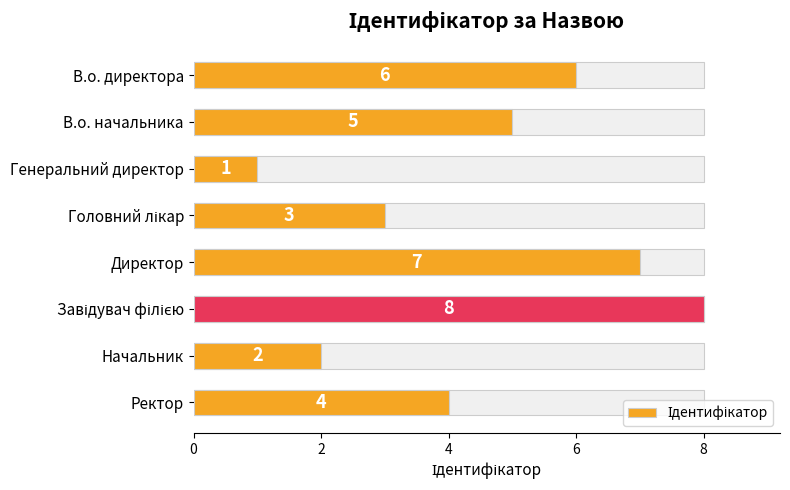

How many values are between 3 and 7?

5